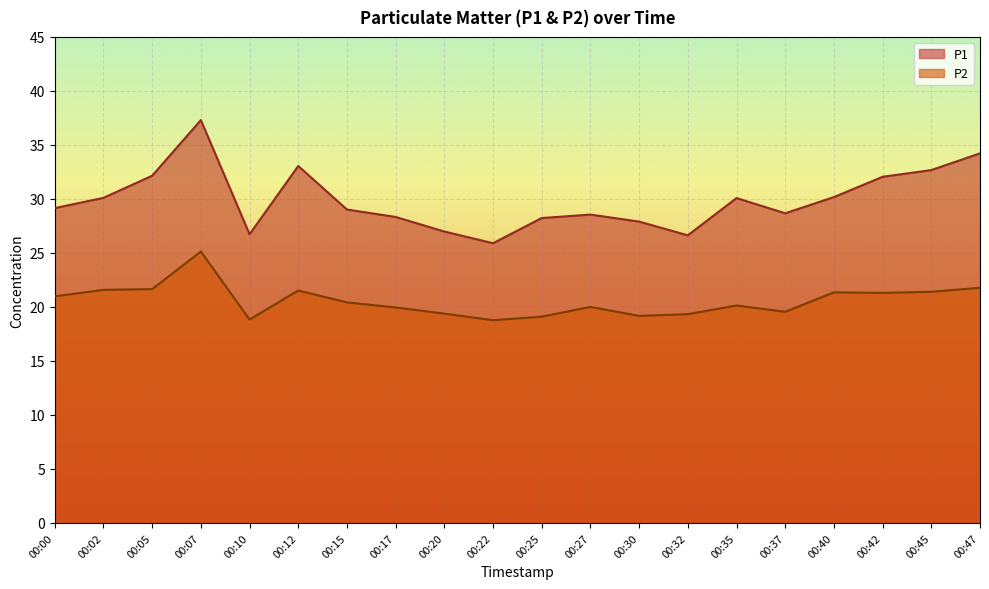

What are all the series names shown in the legend?

P1, P2